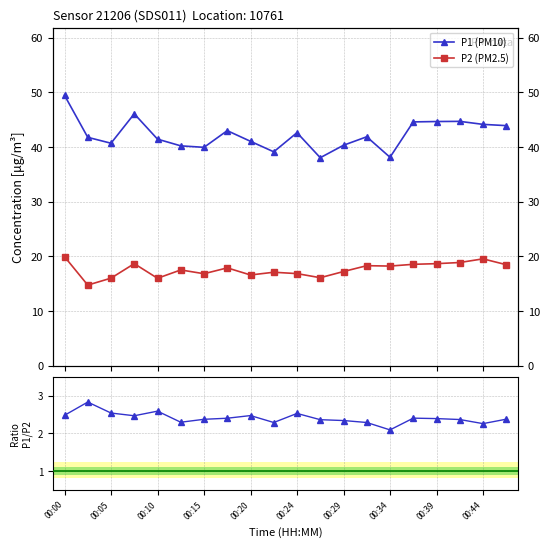

The value of P1/P2 at 00:05 is 2.5. True or false?

True